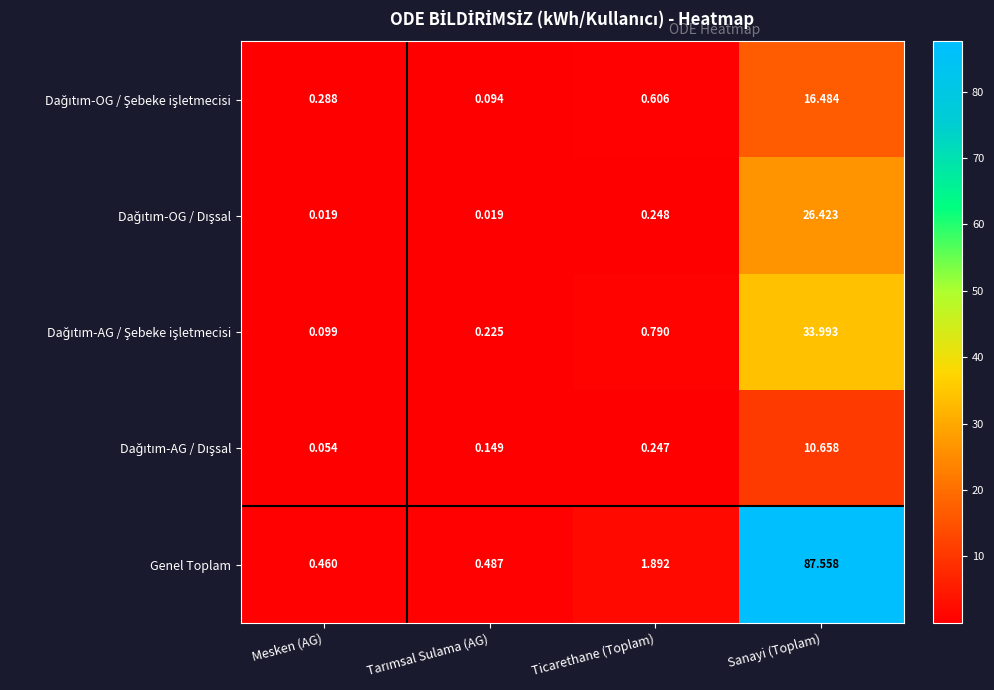

How many data points does each series have?

4